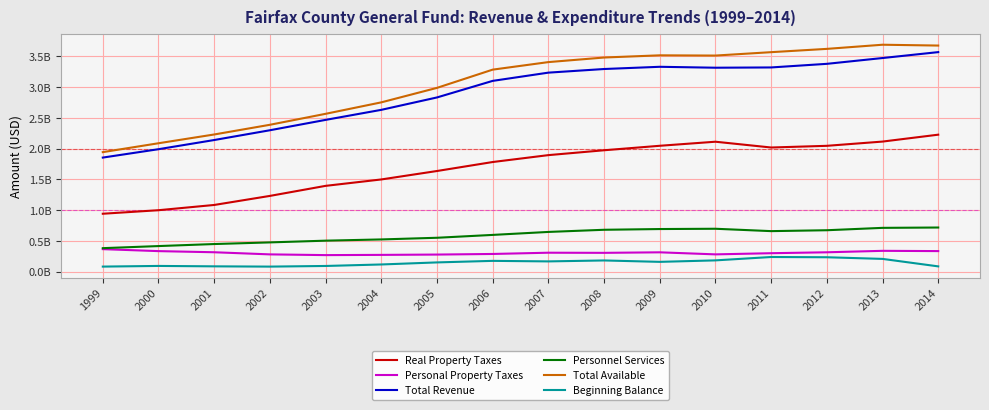

Which series has the largest total across all categories?

Total Available